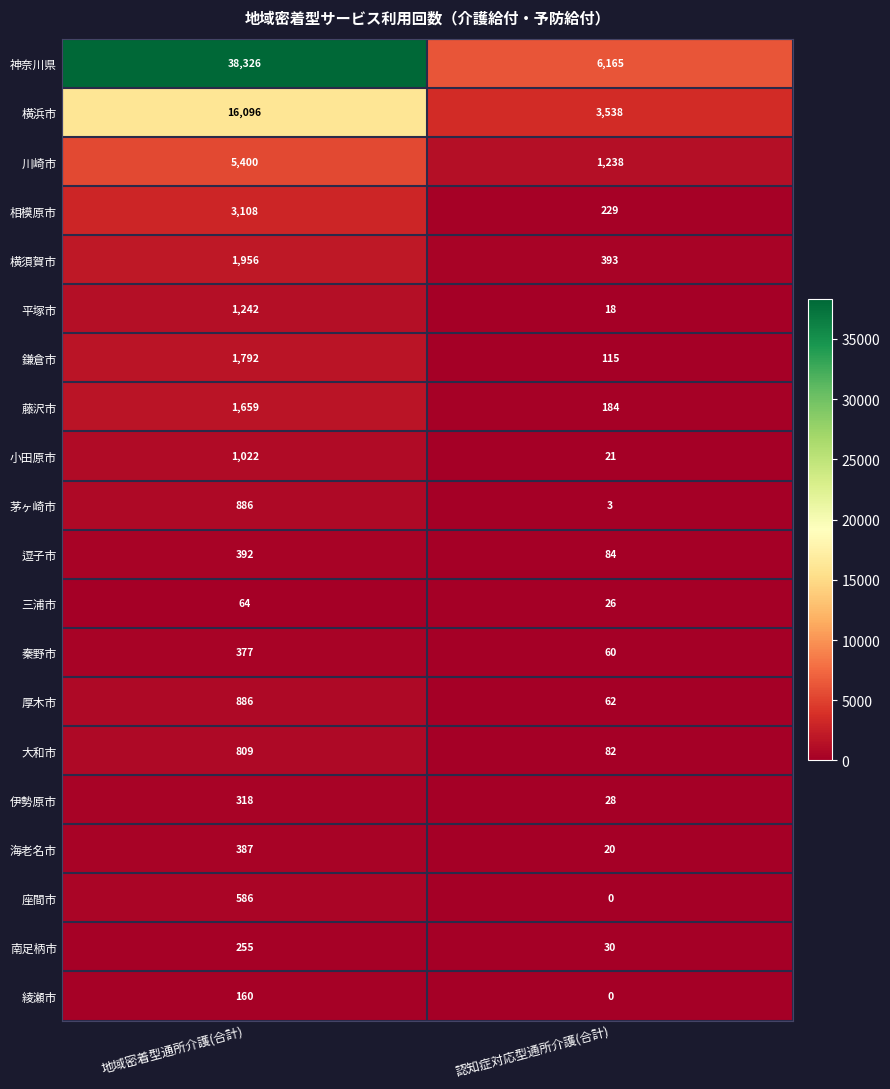

What is the average value of the 小田原市 series?

522